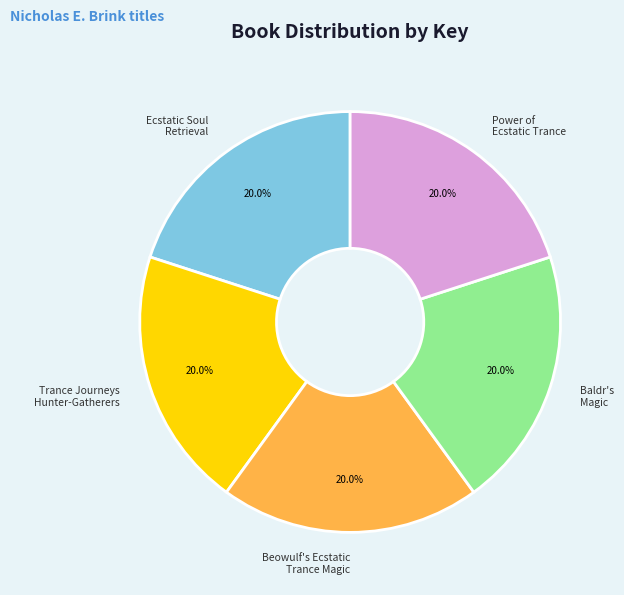

Is there a majority slice in this chart?

No